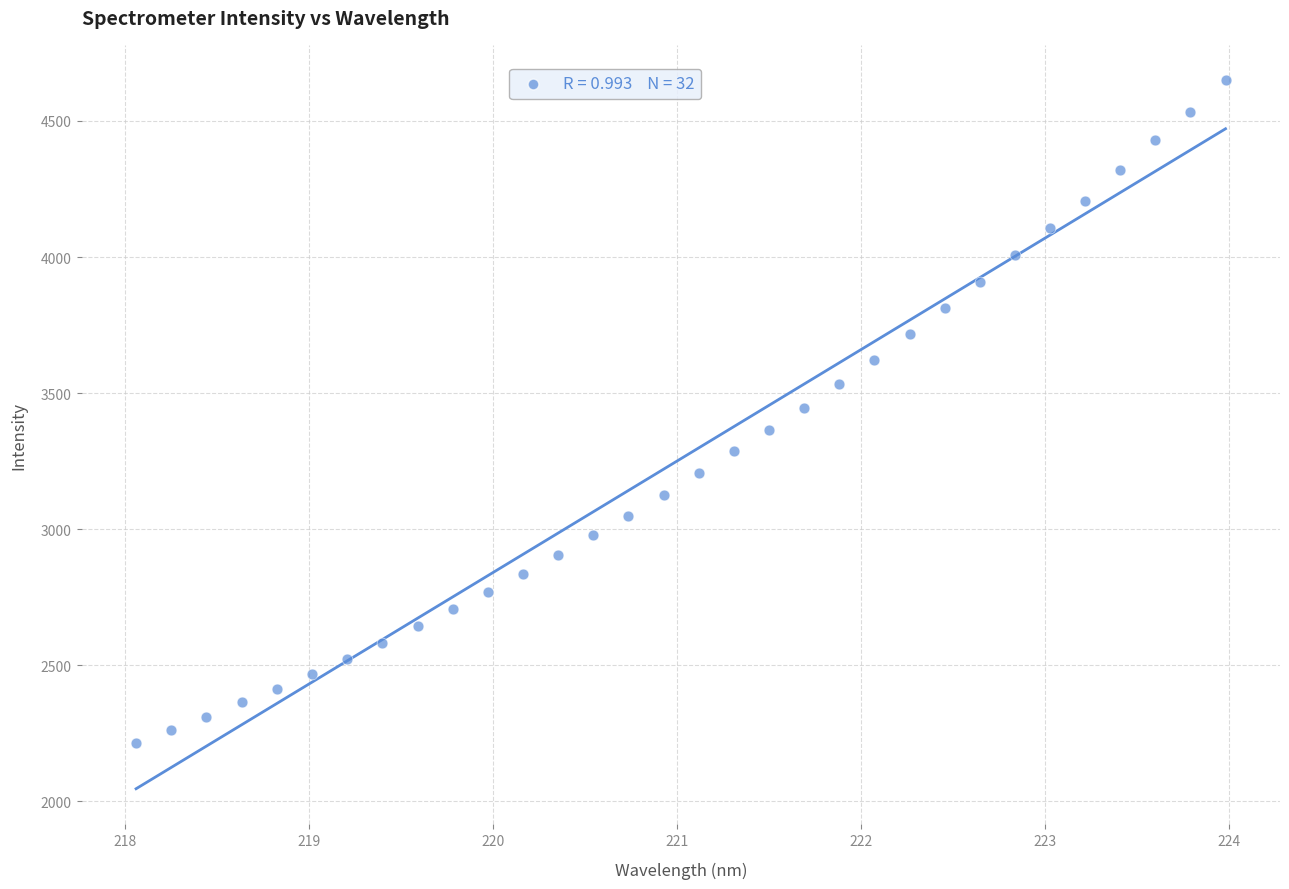

What is the range of Y values (max minus min)?

2436.5